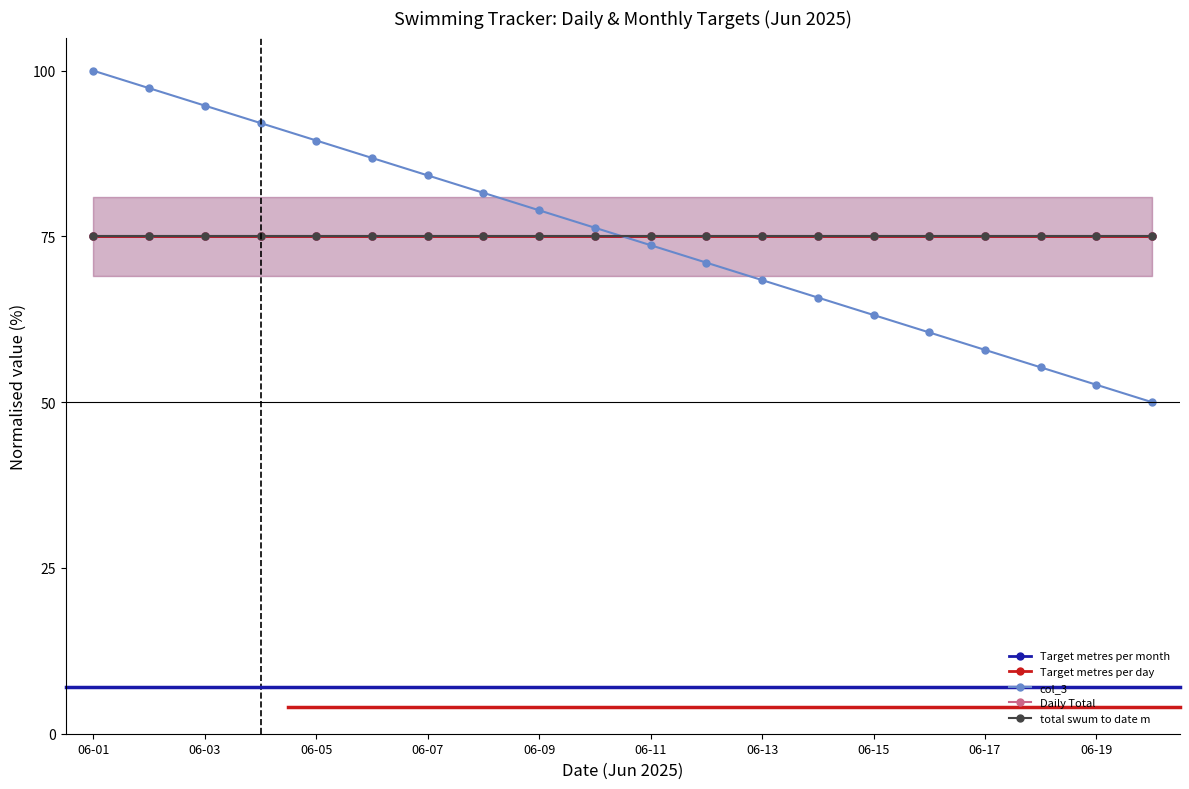

True or false: total swum to date m has a value of 114.6 at 06-17.

False